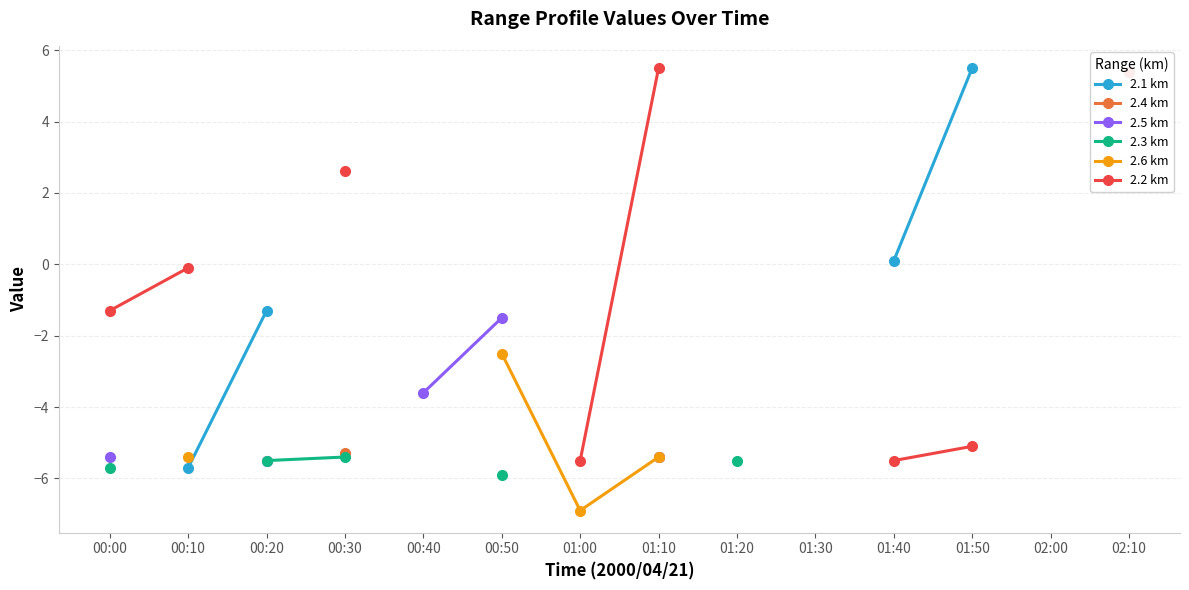

What position from the left is 00:40?

5